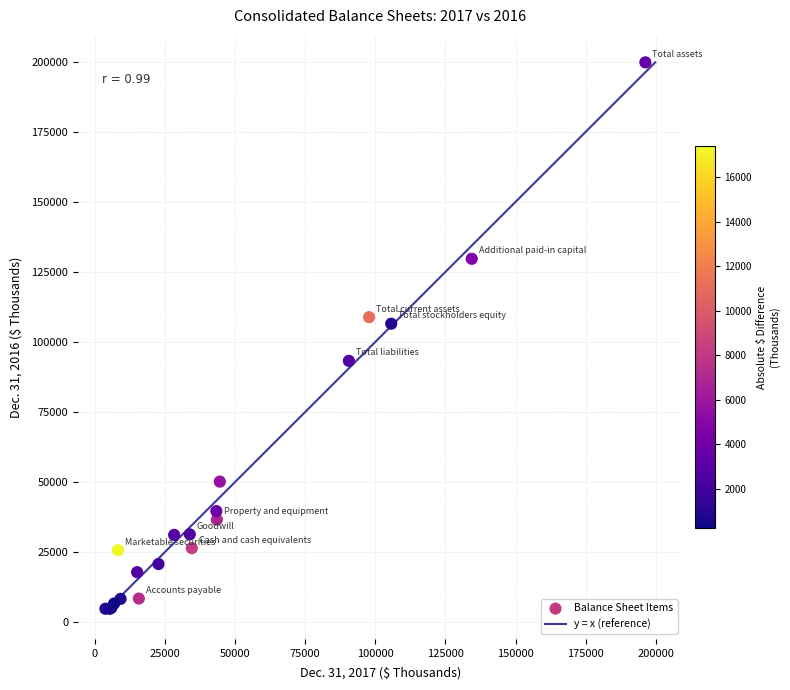

What Y value in the scatter plot is closest to 102261?

106502